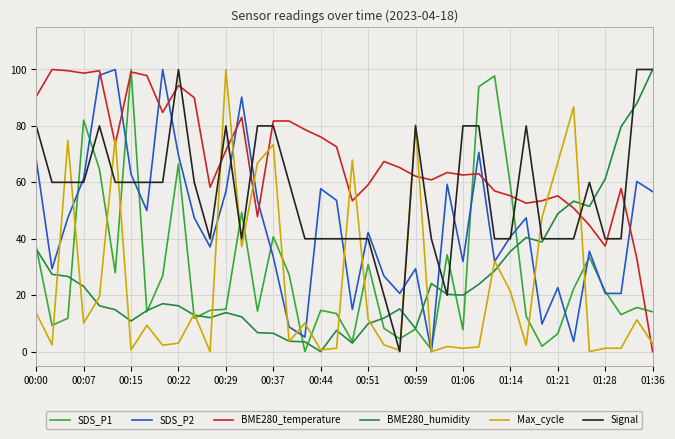

Which series has the largest total across all categories?

BME280_temperature